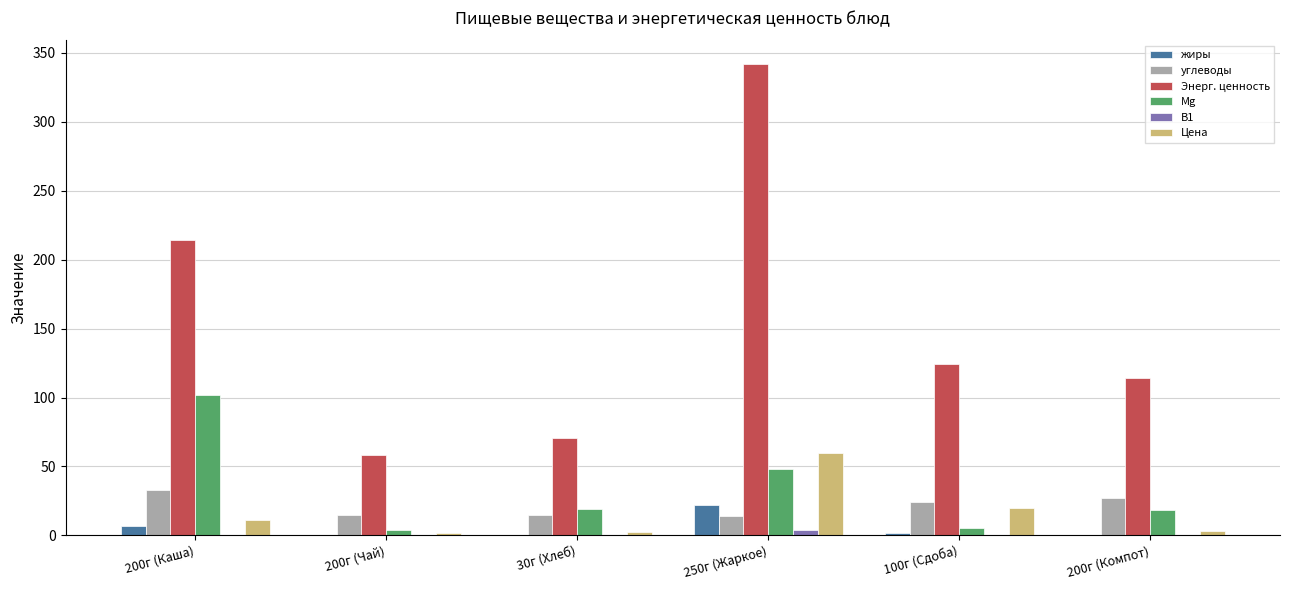

True or false: Энерг. ценность has a value of 70.5 at 30г (Хлеб).

True